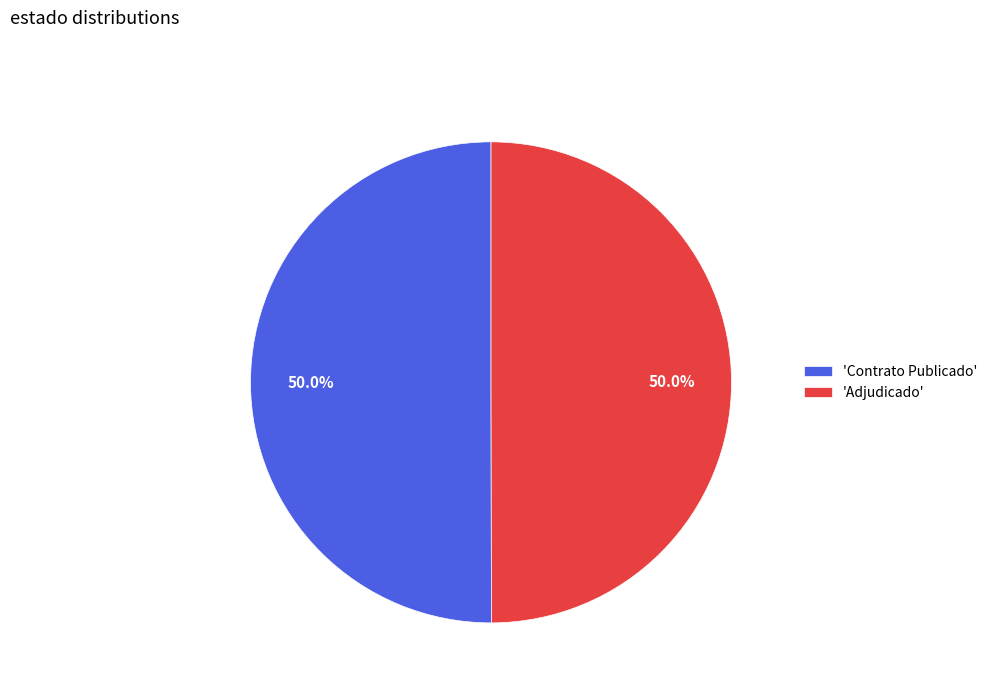

To the nearest percent, what is the average slice percentage?

50%